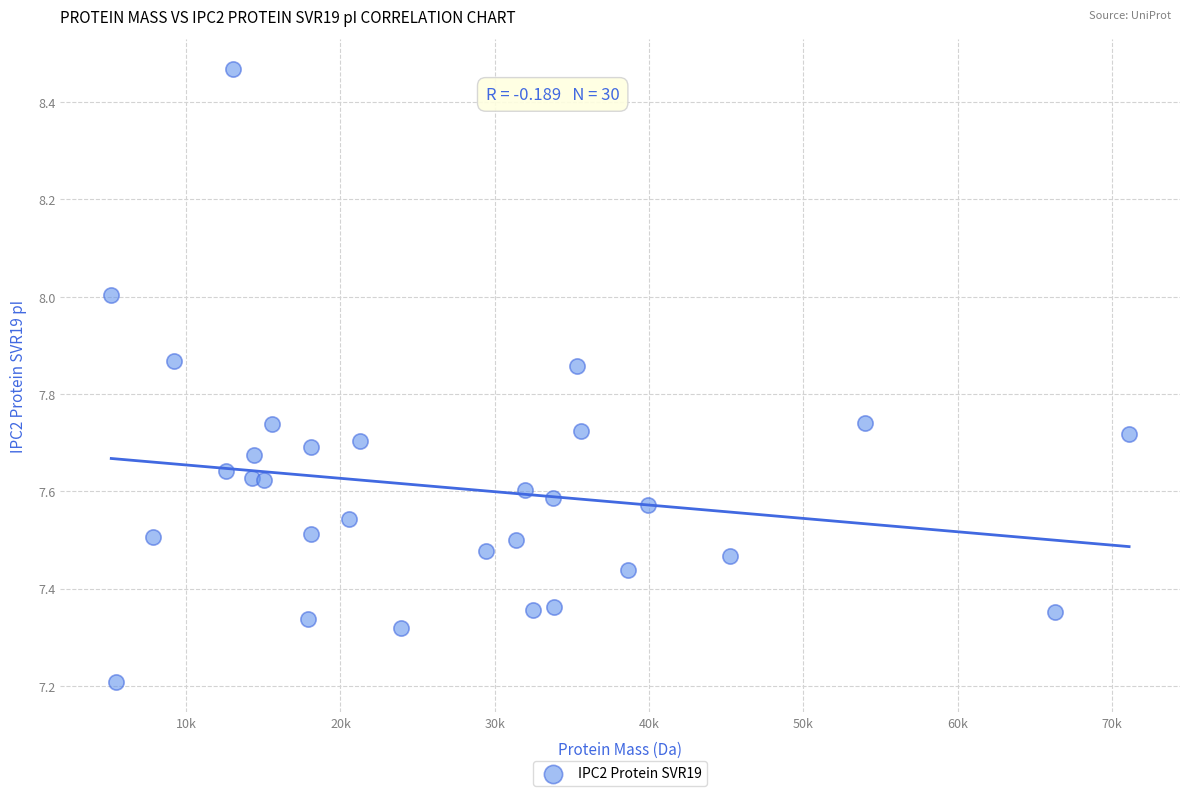

What is the range of Y values (max minus min)?

1.3